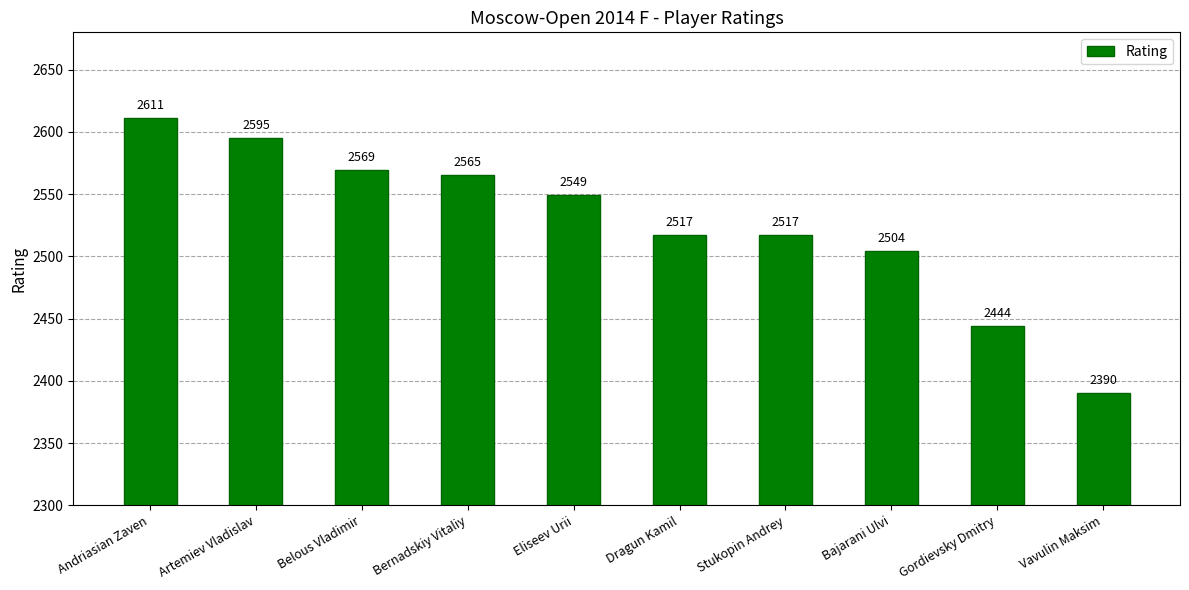

What is the sum of all values?

25261